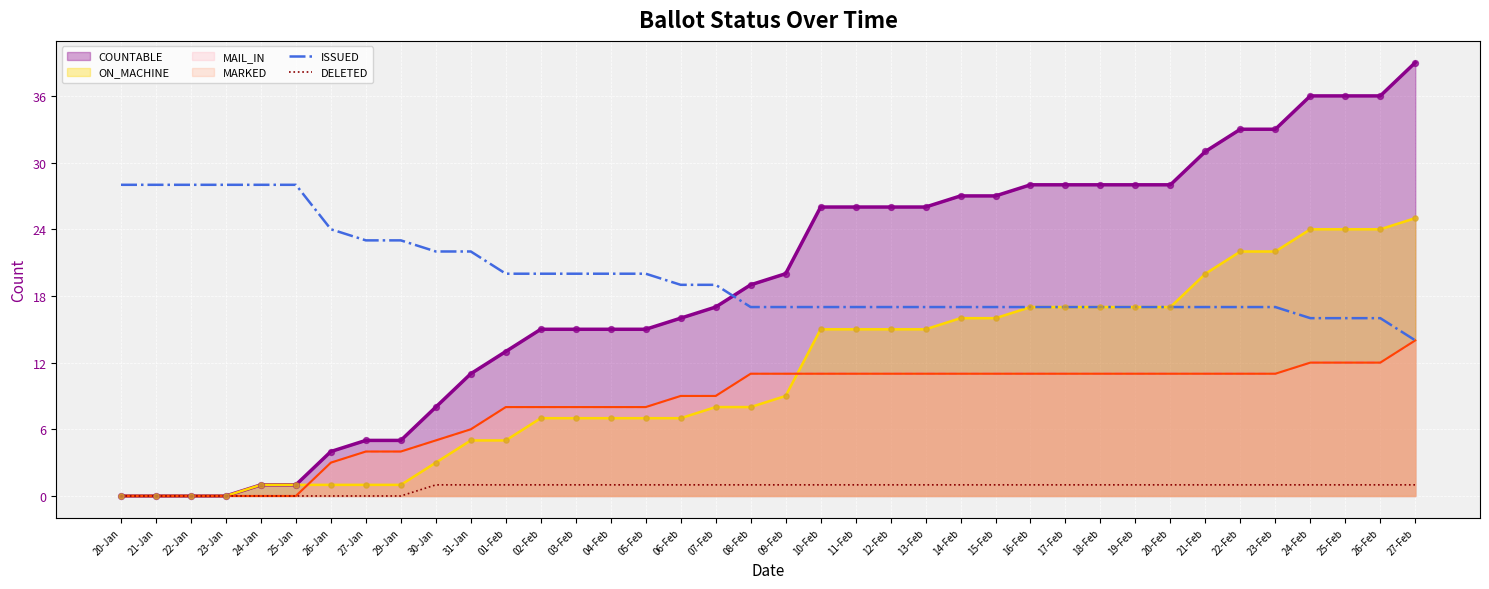

Is the value of DELETED at 23-Feb greater than the value of ISSUED at 04-Feb?

No